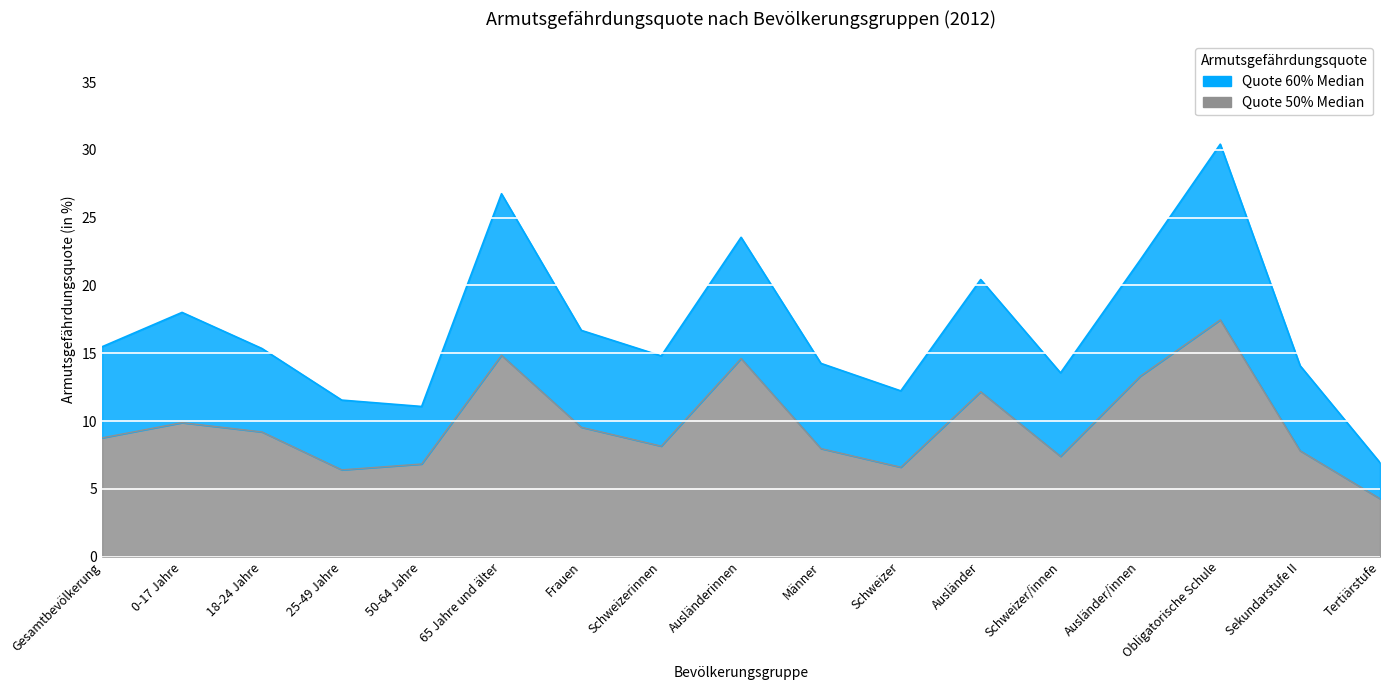

In Quote 50% Median, how many points are higher than both neighbors (excluding endpoints)?

5